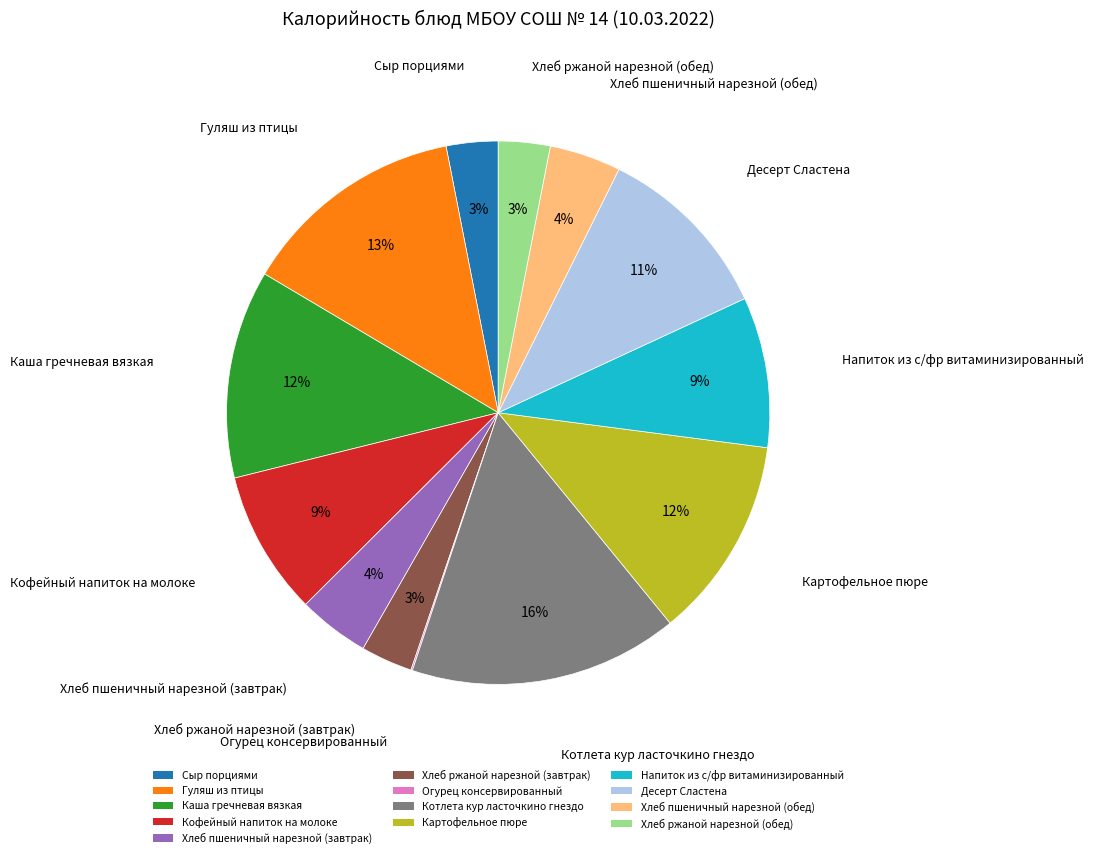

To the nearest percent, what is the average slice percentage?

8%